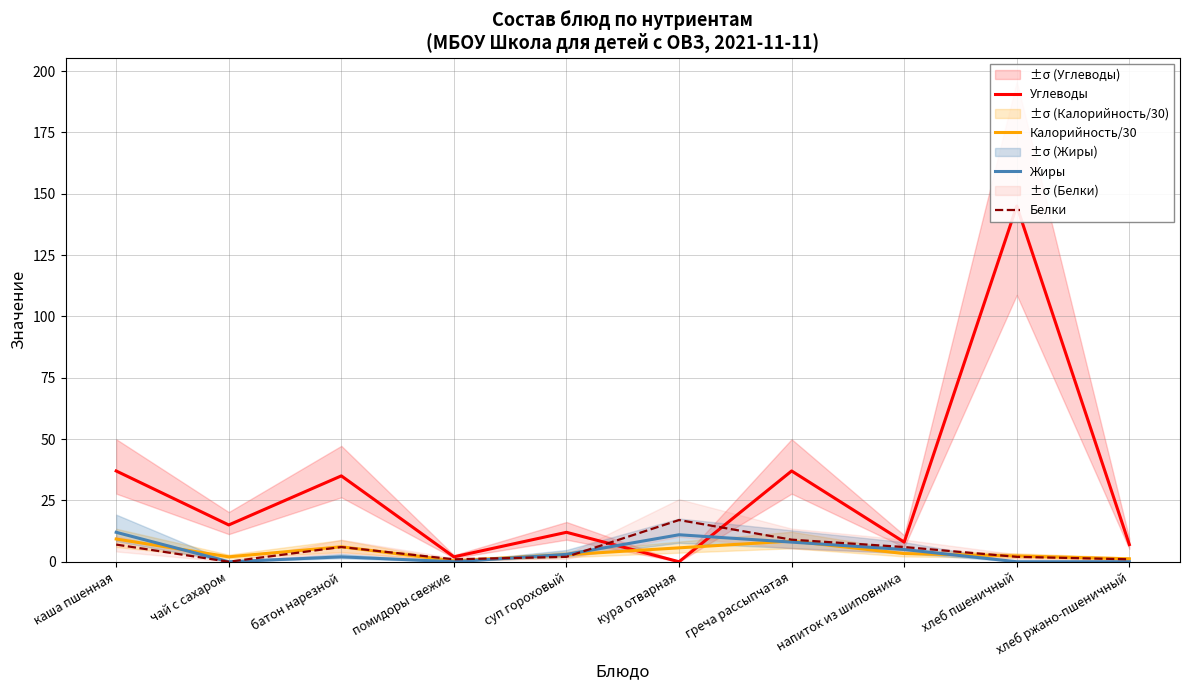

Which series ends up on top after the final intersection of Калорийность/30 and Жиры?

Калорийность/30